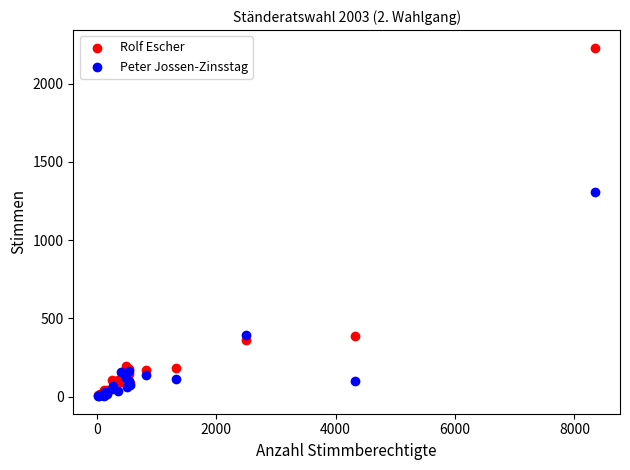

In the Rolf Escher series, what Y value is closest to 1121?

390